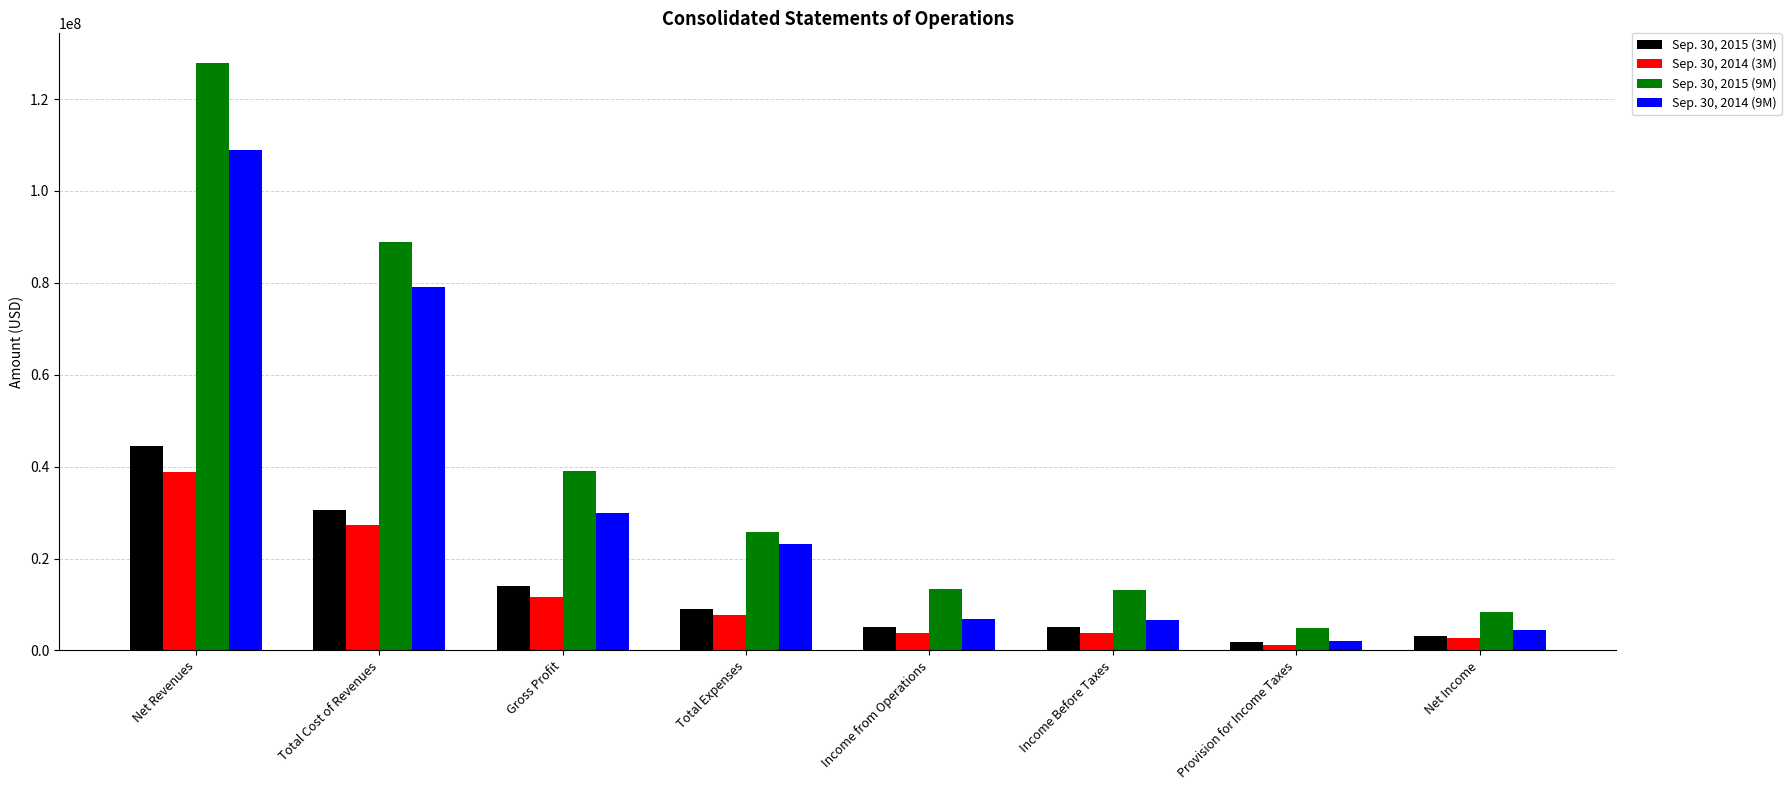

Count the number of data series in this chart.

4